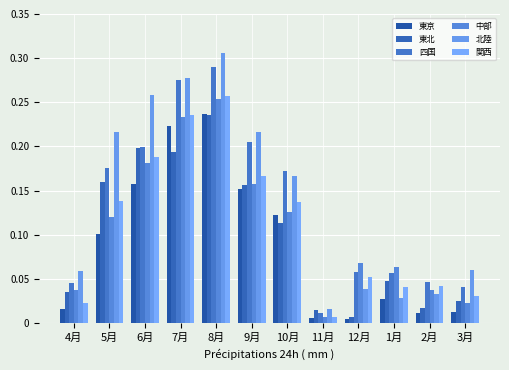

Is the value of 東京 at 10月 greater than the value of 関西 at 4月?

Yes